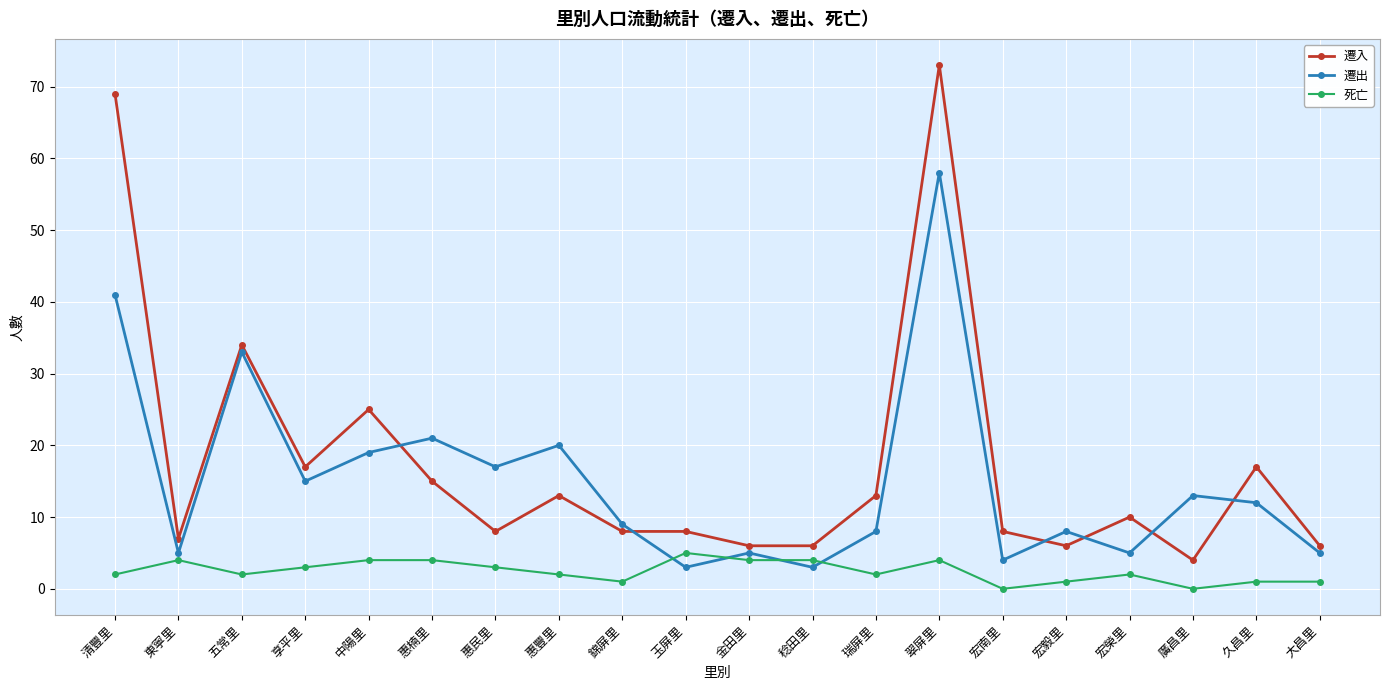

What is the difference between the 遷入 values at 玉屏里 and 稔田里?

2